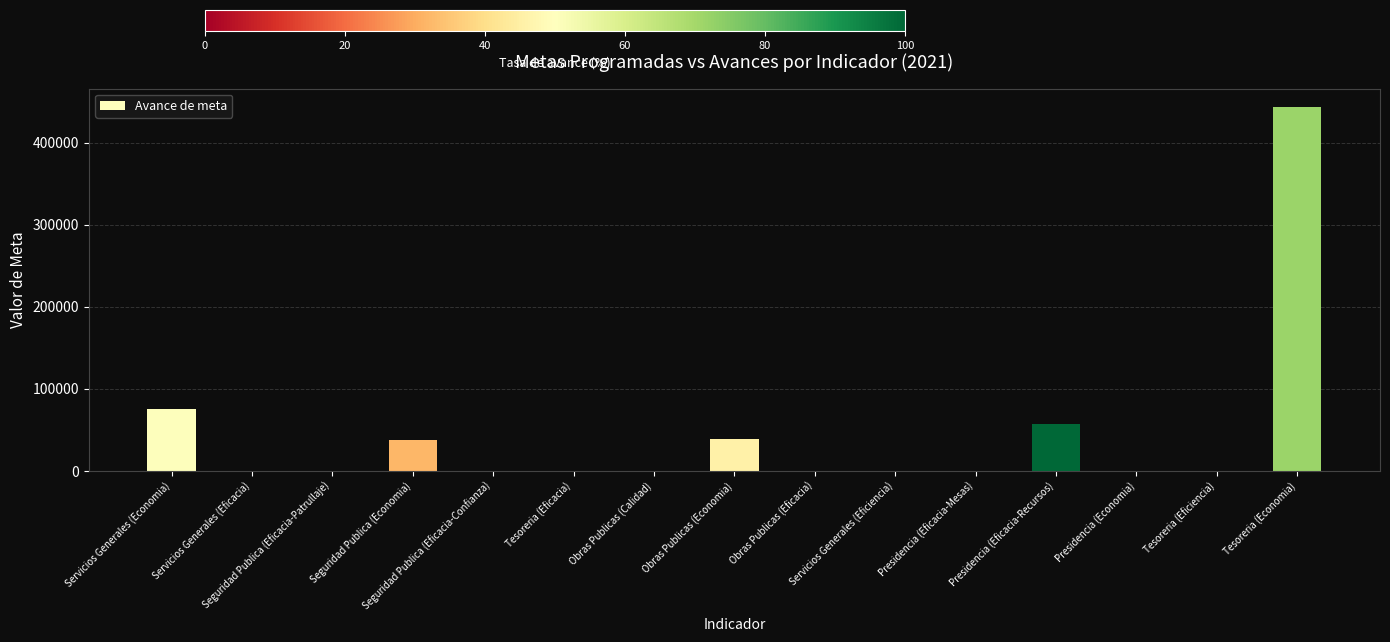

Which has a higher value, Obras Publicas (Calidad) or Presidencia (Eficacia-Recursos)?

Presidencia (Eficacia-Recursos)